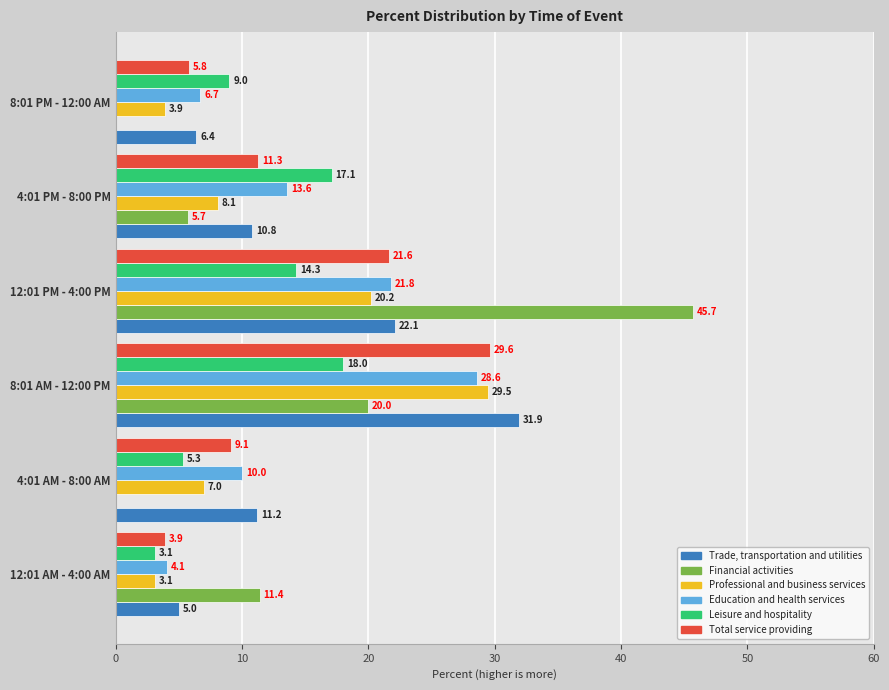

What is the total value across all series at 8:01 PM - 12:00 AM?

31.8